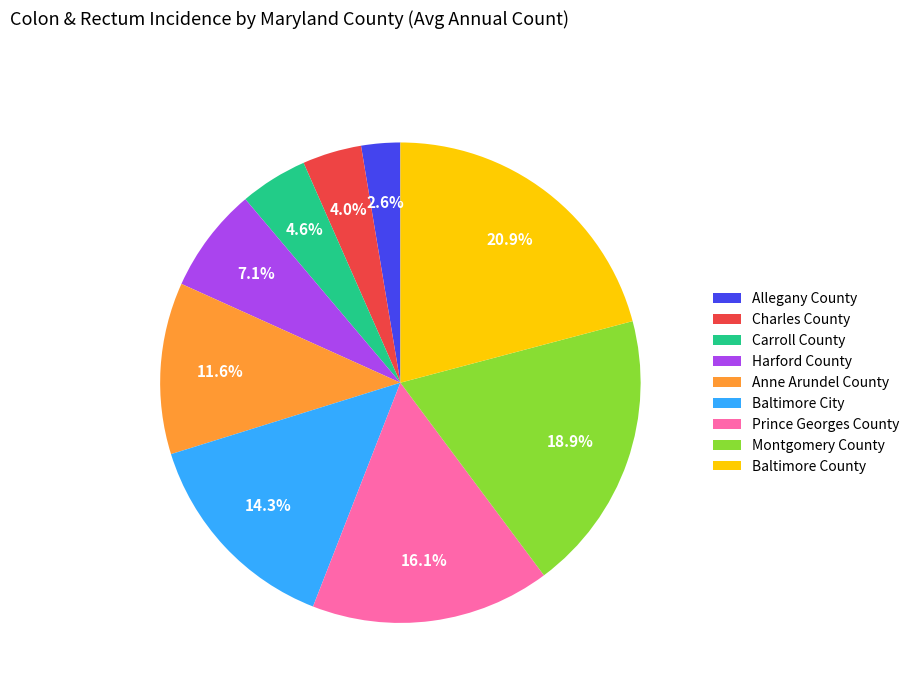

Is Baltimore City the majority of the pie?

No